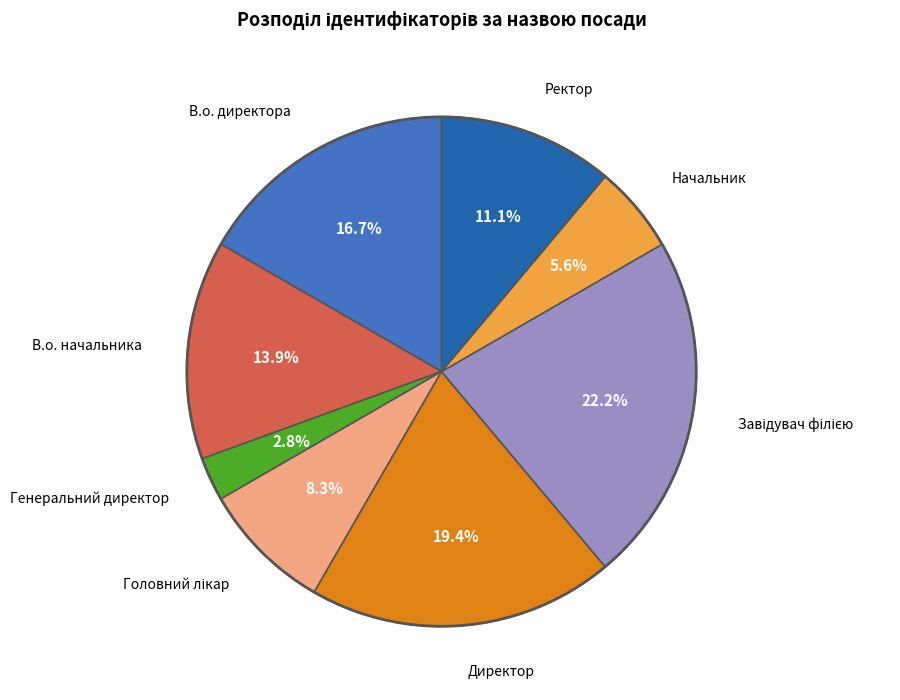

Count the number of slices in the pie.

8